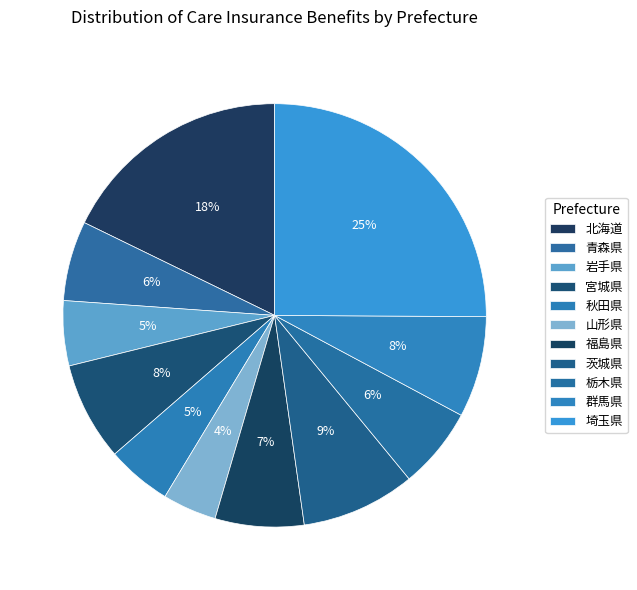

How many segments does this pie chart have?

11